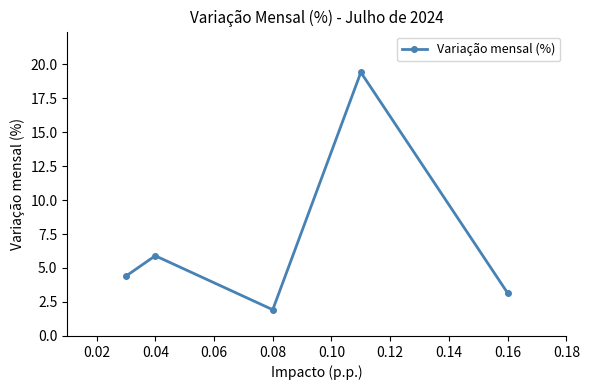

The value at 0.08 is 1.9. True or false?

True